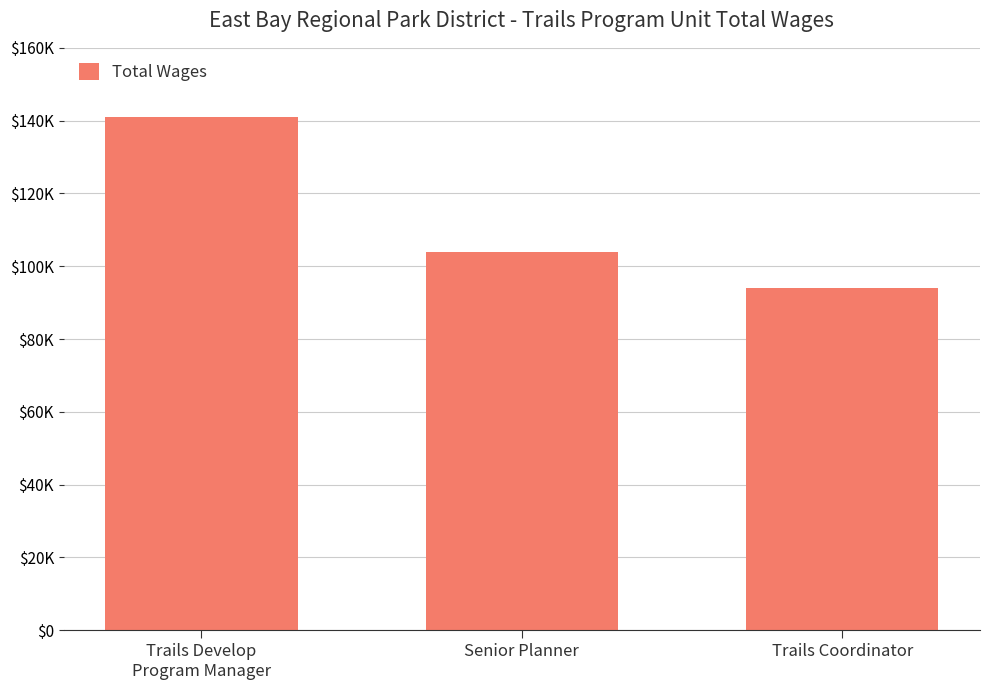

Rank the categories by value from lowest to highest.

Trails Coordinator, Senior Planner, Trails Develop
Program Manager